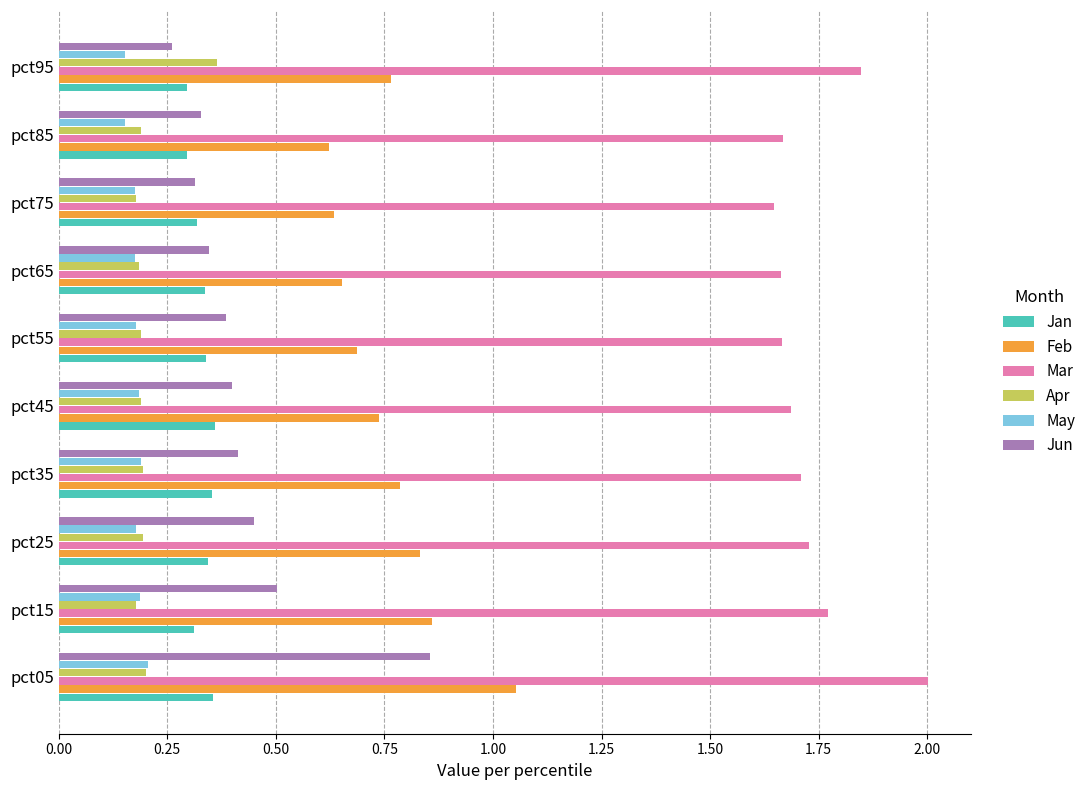

Is it true that Apr equals 0.2 at pct15?

True